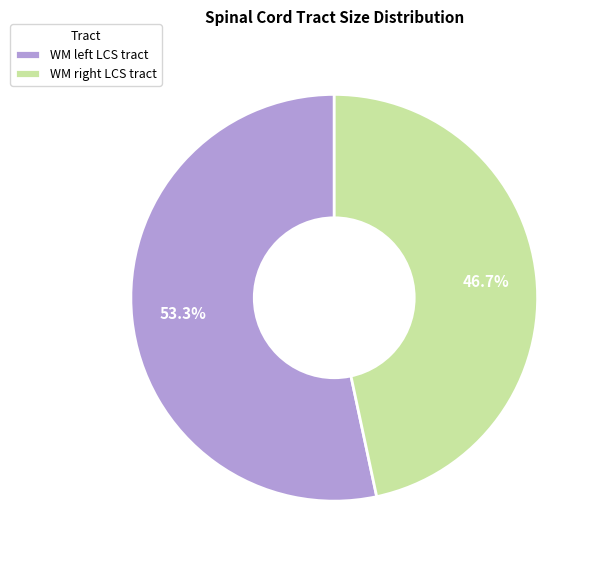

To the nearest percent, what is the average slice percentage?

50%